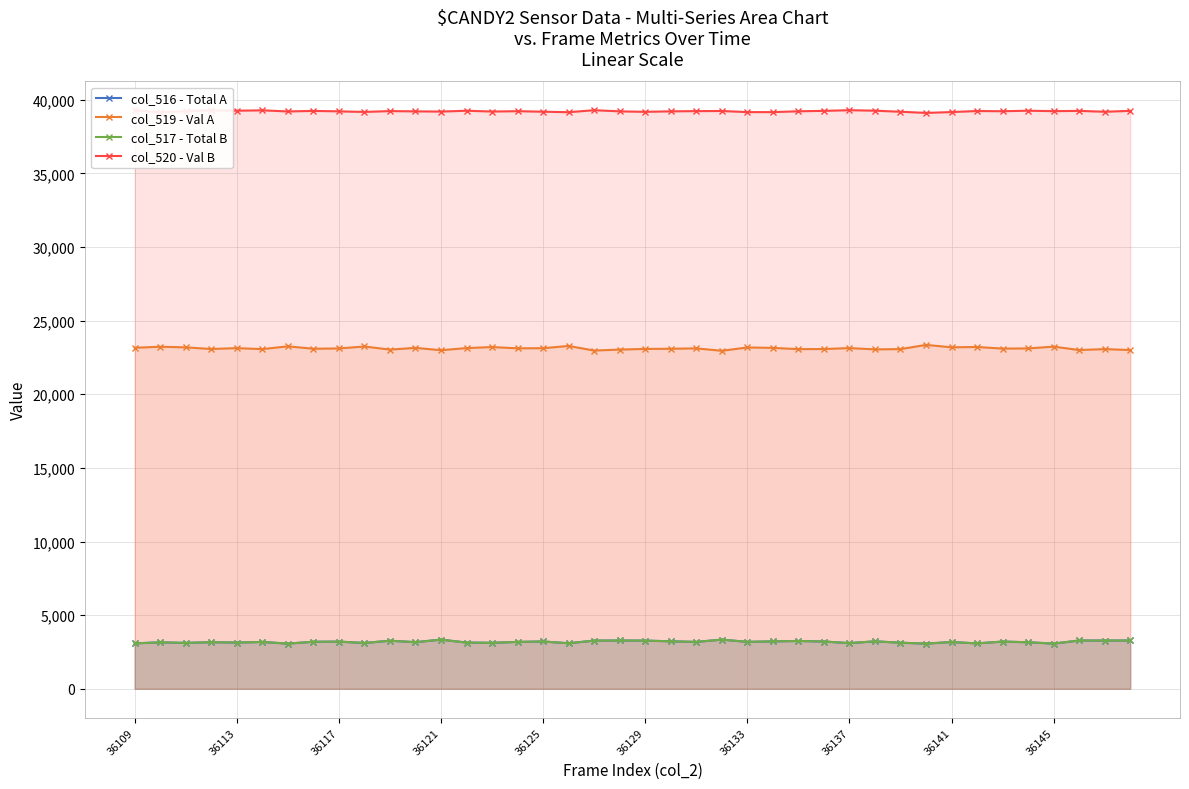

True or false: col_520 - Val B and col_516 - Total A intersect in this chart.

False